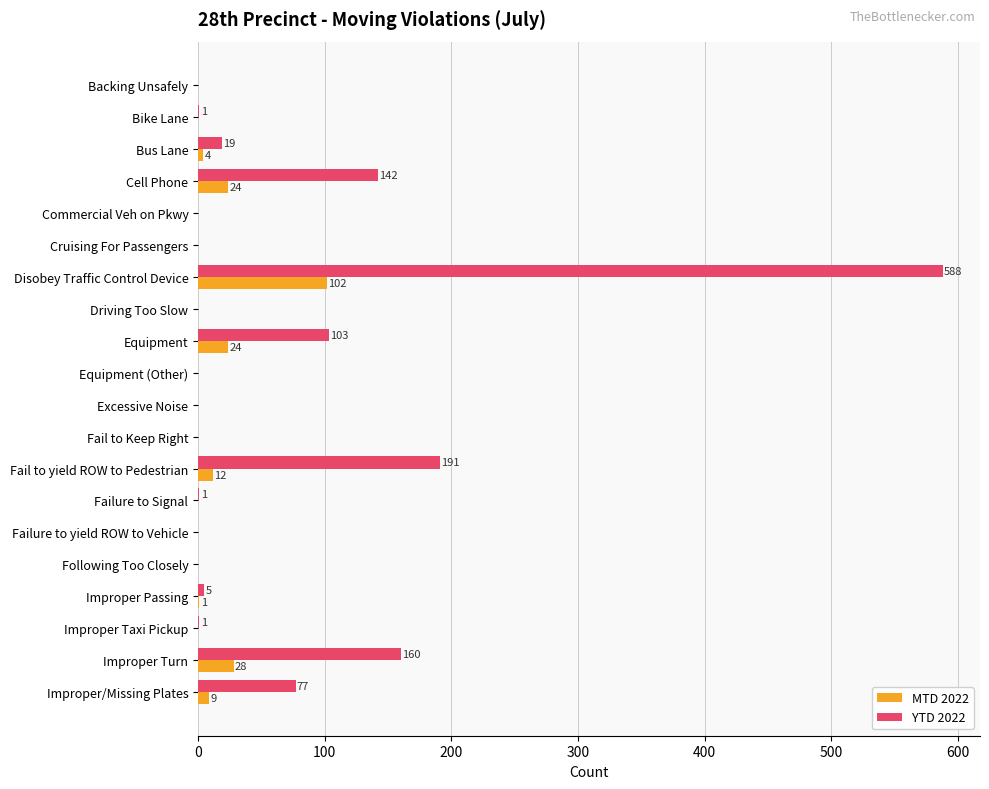

What is the sum of all MTD 2022 values?

204